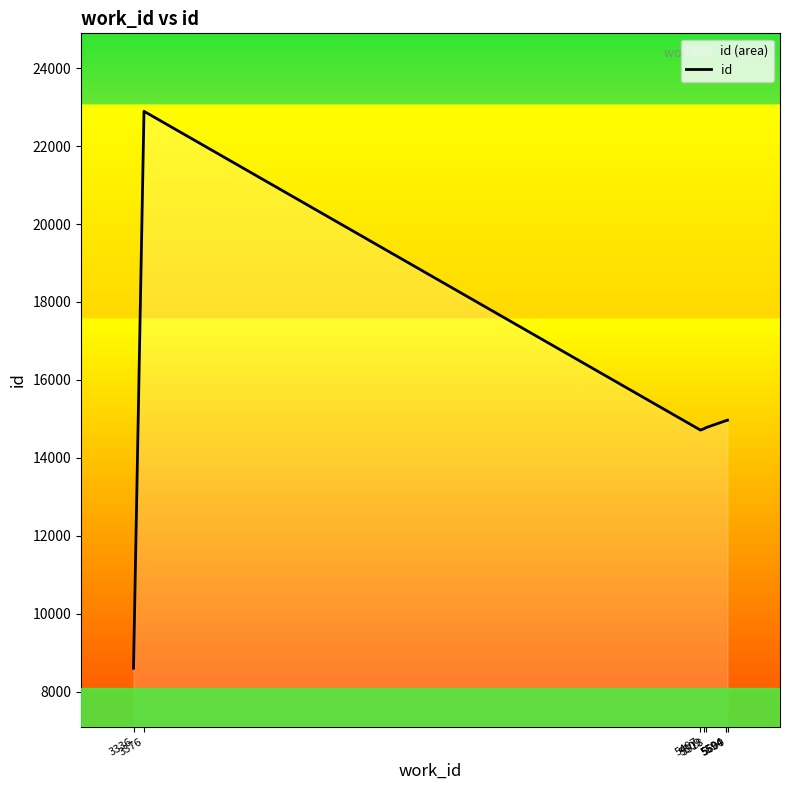

Reading right to left, what are all the values shown in this chart?

5600=14969	5594=14957	5594=14956	5518=14778	5509=14746	5497=14714	3376=22891	3336=8607